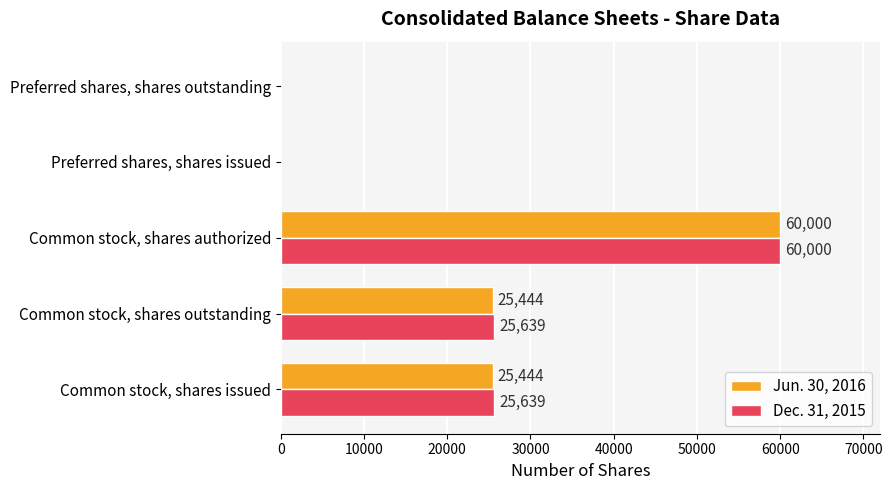

Is it true that Dec. 31, 2015 equals 0 at Preferred shares, shares issued?

True